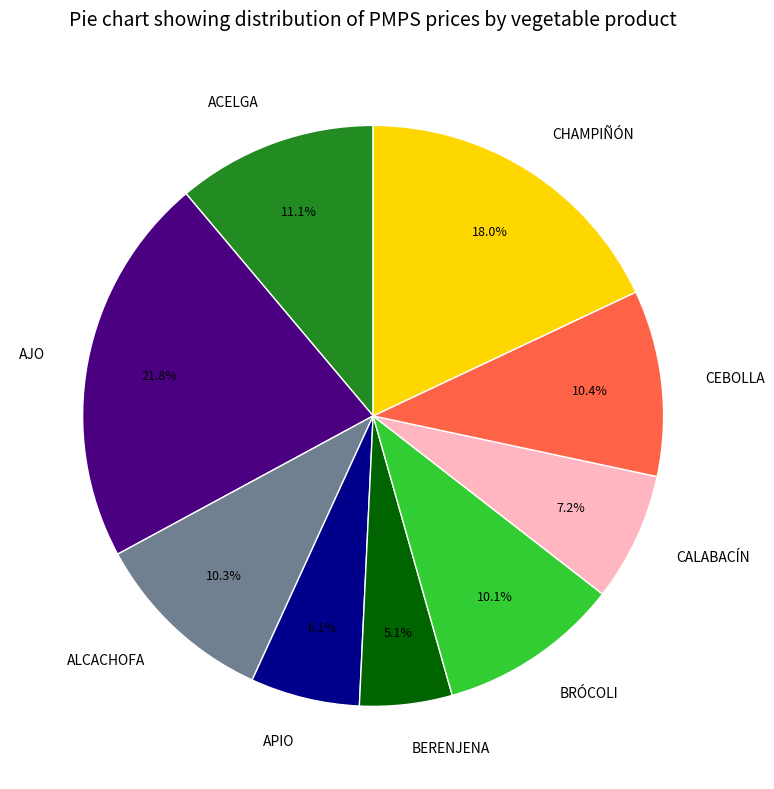

Does any single category account for the majority?

No